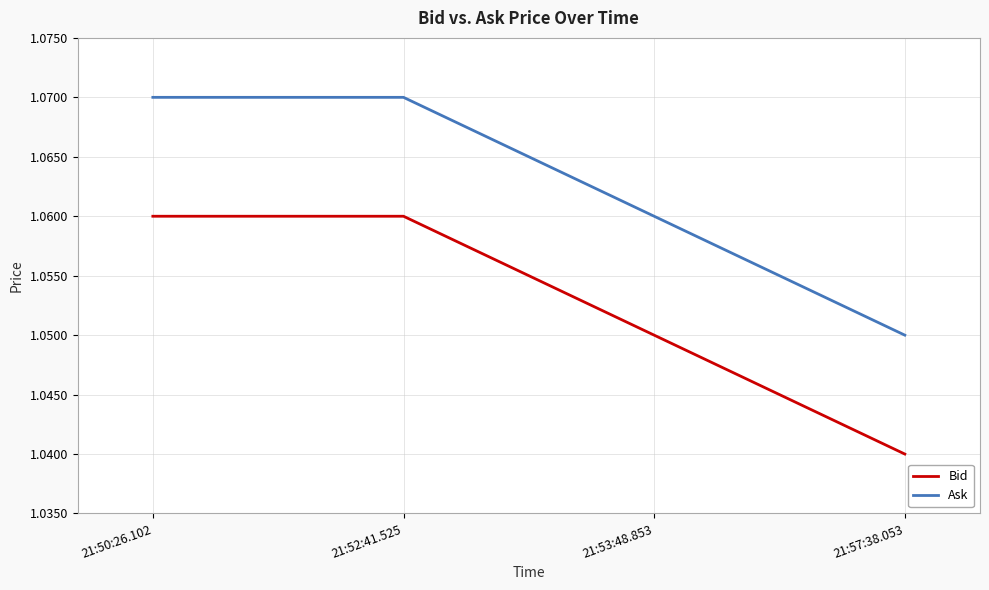

Rank the series by their maximum value, from highest to lowest.

Ask, Bid